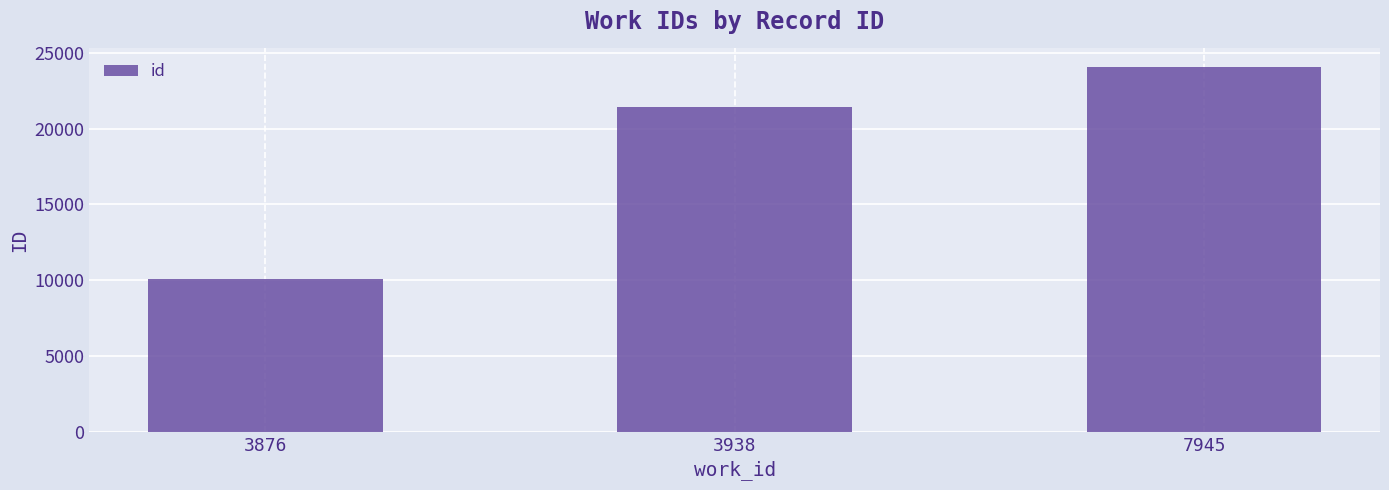

Reading left to right, list all the values displayed in this chart.

3876=10044	3938=21428	7945=24087